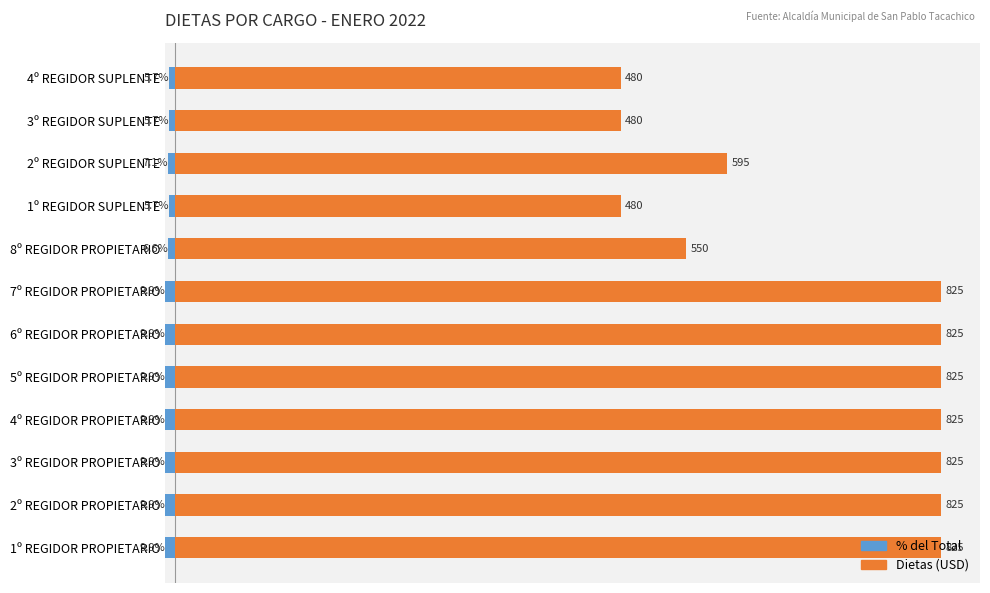

At how many categories does at least one series exceed 698?

7